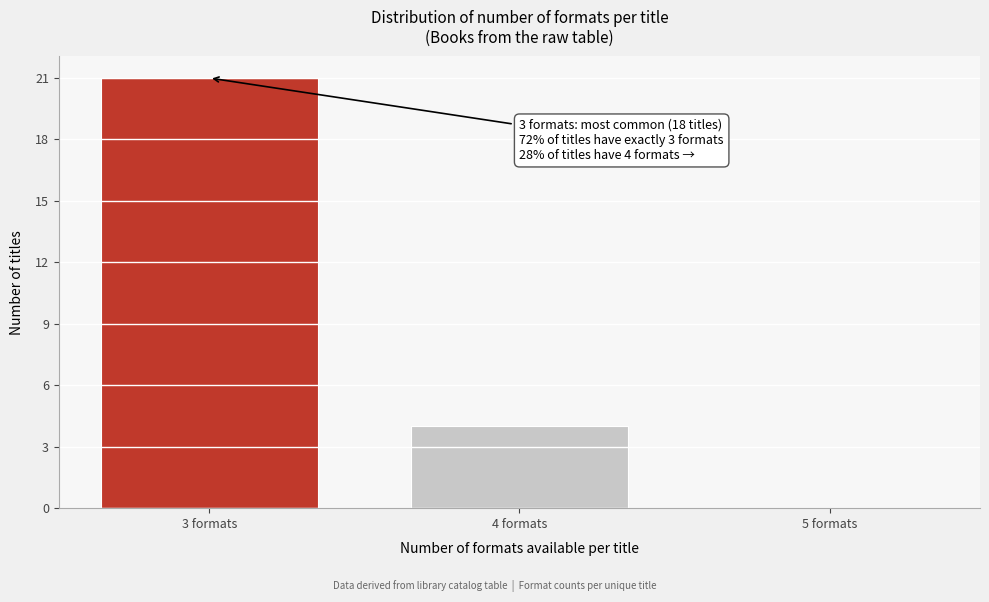

Over which range of the x-axis is the bar tallest?

2.5 to 3.5